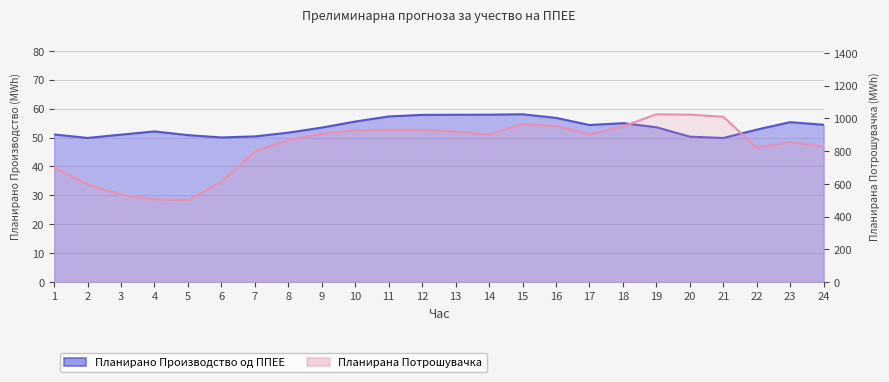

What is the difference between the maximum and minimum values in the Планирано Производство од ППЕЕ series?

8.2